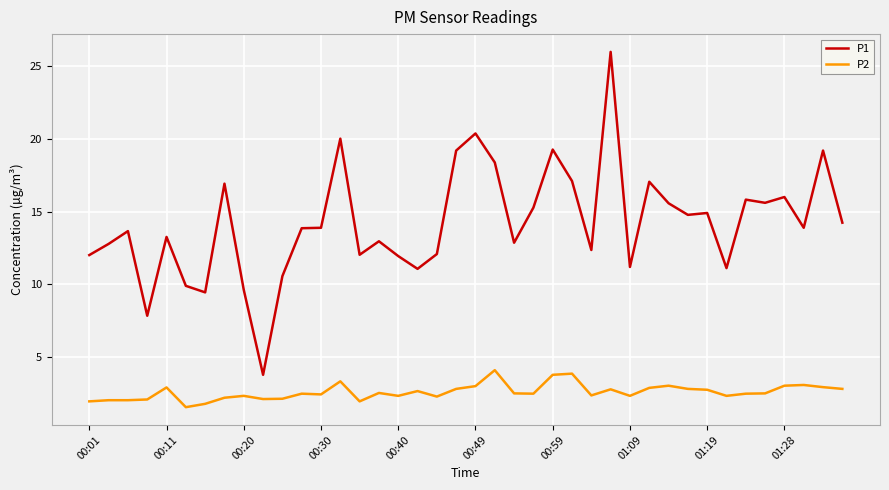

List the series in order of their peak value, lowest first.

P2, P1